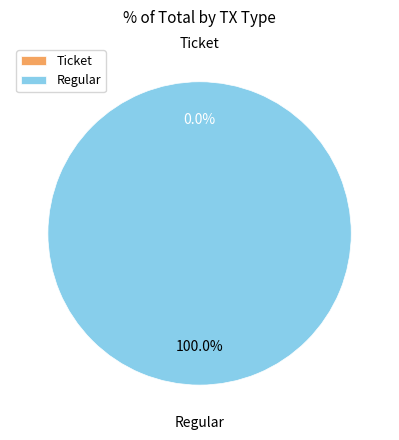

Which slice is the largest?

Regular